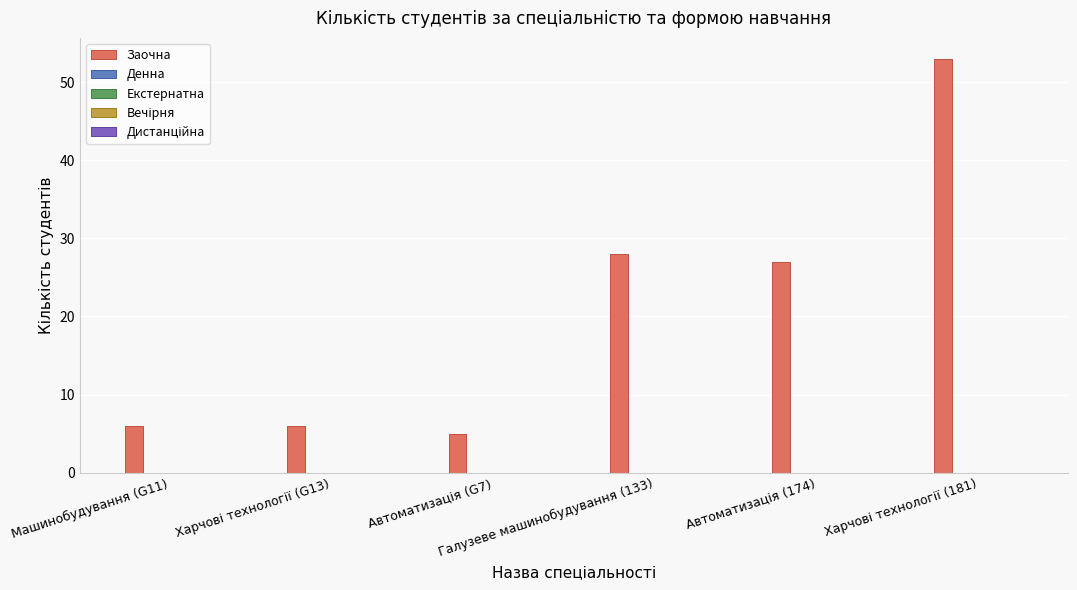

What is the smallest value displayed?

5